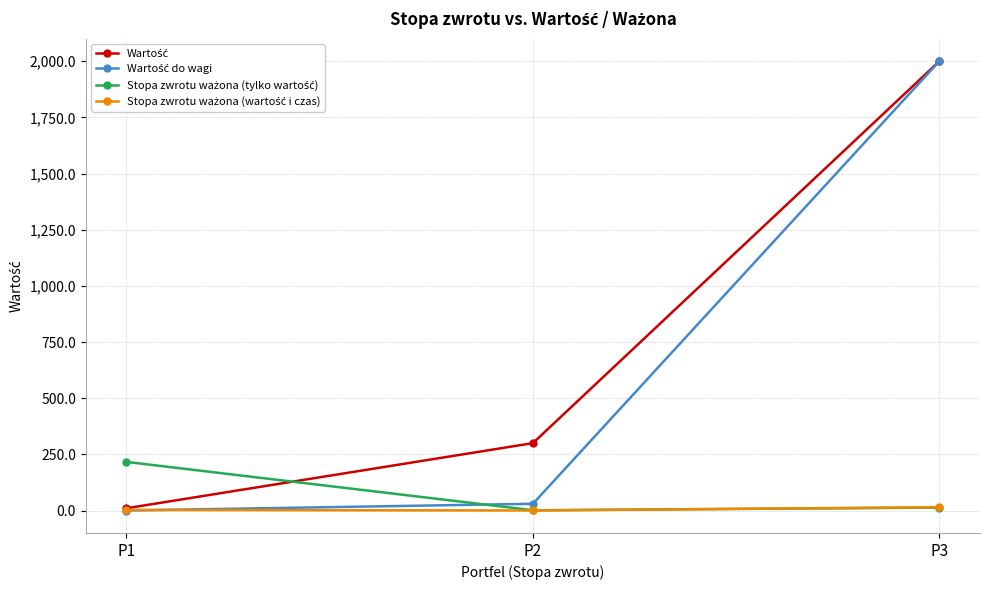

What is the maximum value shown in the chart?

2000.0